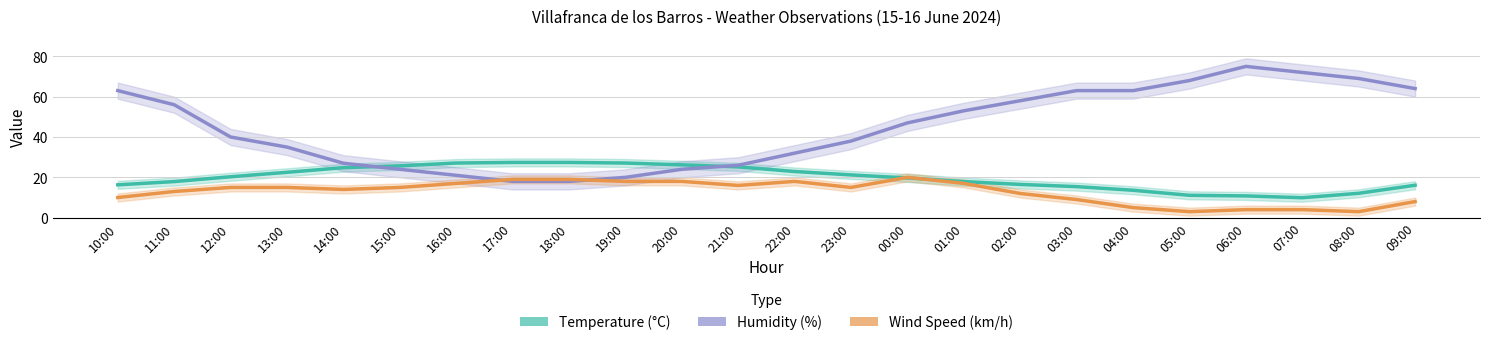

How many lines are shown in the chart?

3